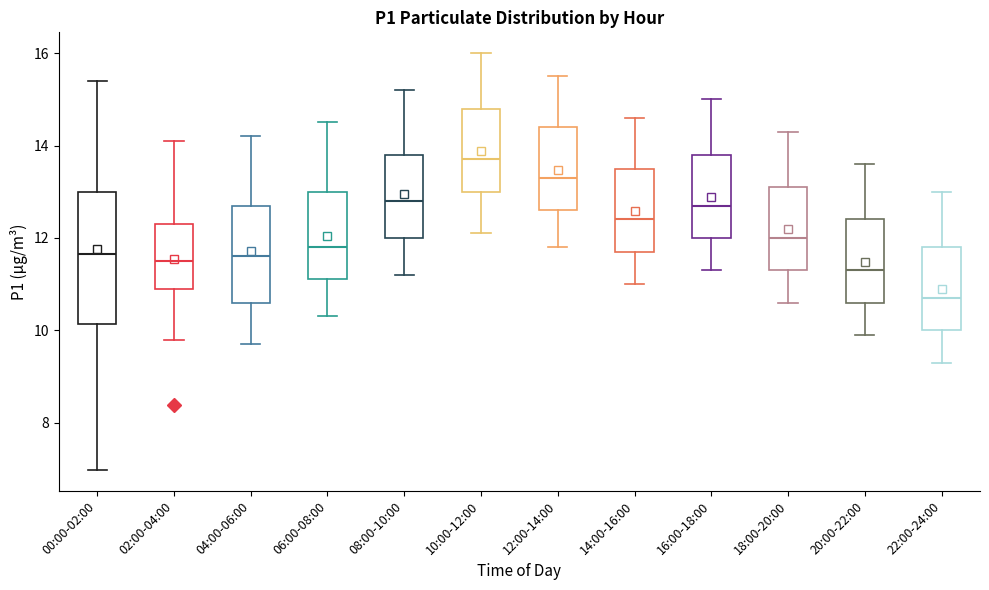

Where does the lower whisker of the box for 16:00-18:00 end on the y-axis? The values are not printed on the chart, so give them approximately, as read against the axis.

11.4